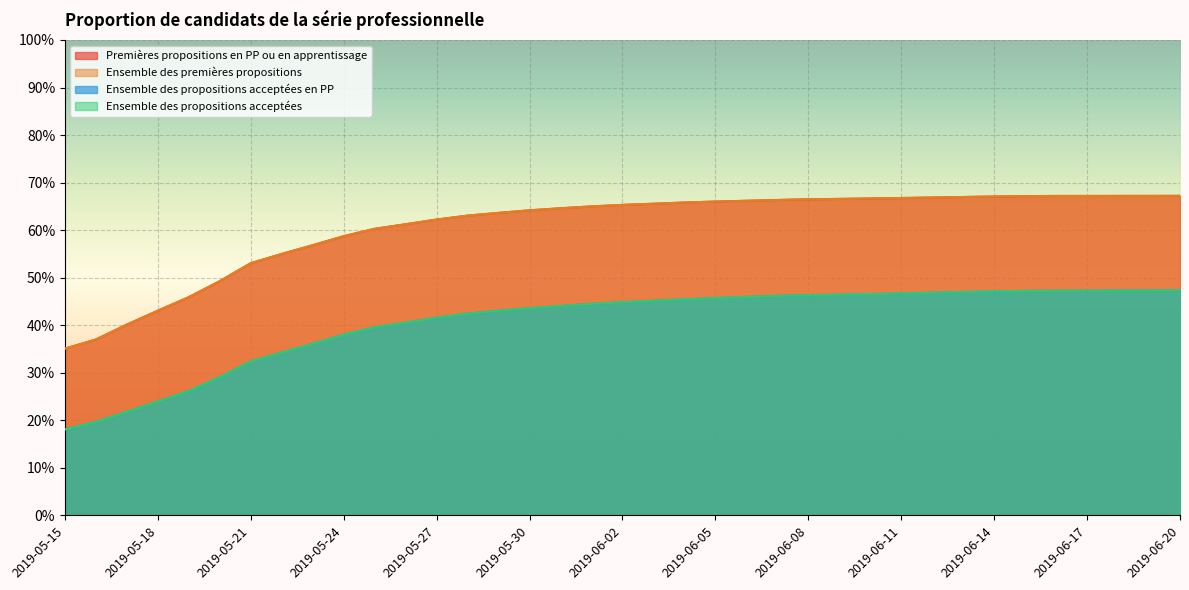

True or false: Ensemble des propositions acceptées has more than 0 points higher than both neighbors.

False